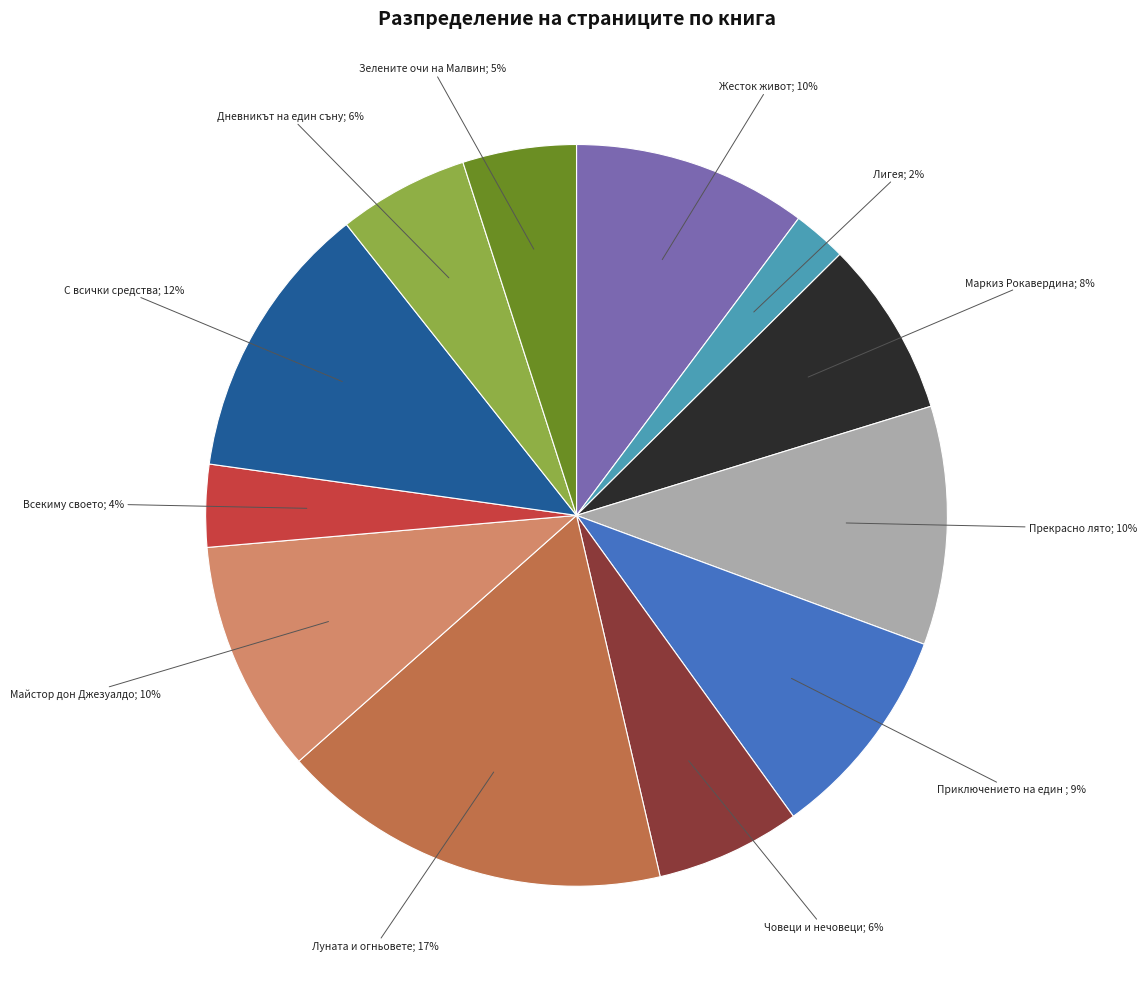

Is there any slice that represents more than half of the pie?

No